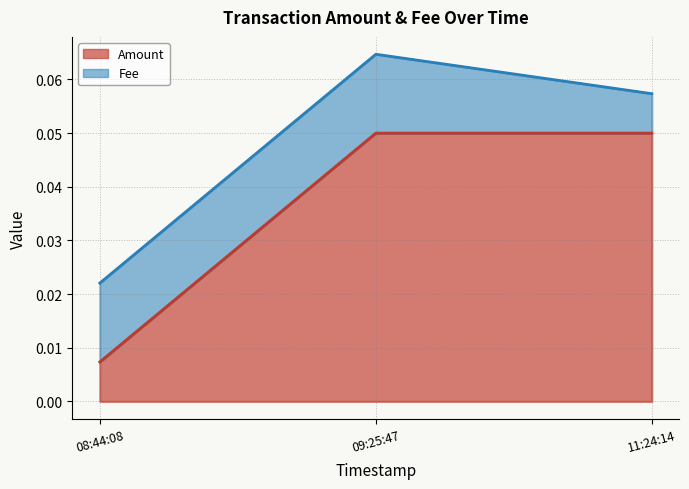

At which label is Amount closest to 0?

08:44:08